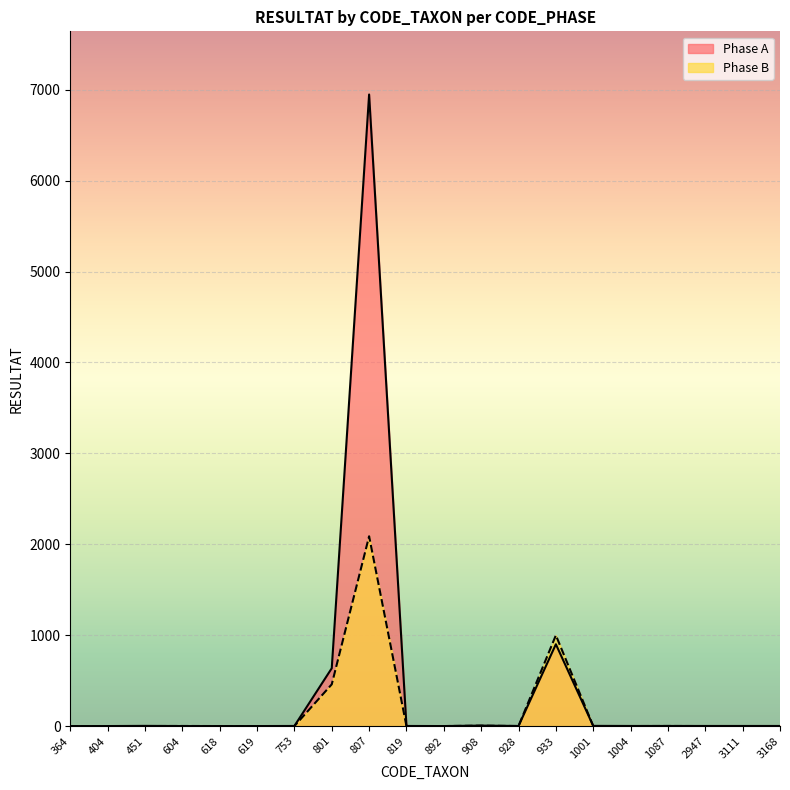

Reading right to left, what are all the values shown in this chart?

Phase A: 1	1	1	1	1	2	900	1	5	0	1	6948	636	1	0	0	0	2	0	0
Phase B: 0	0	0	1	0	0	999	0	4	0	0	2088	459	0	0	0	1	0	0	0